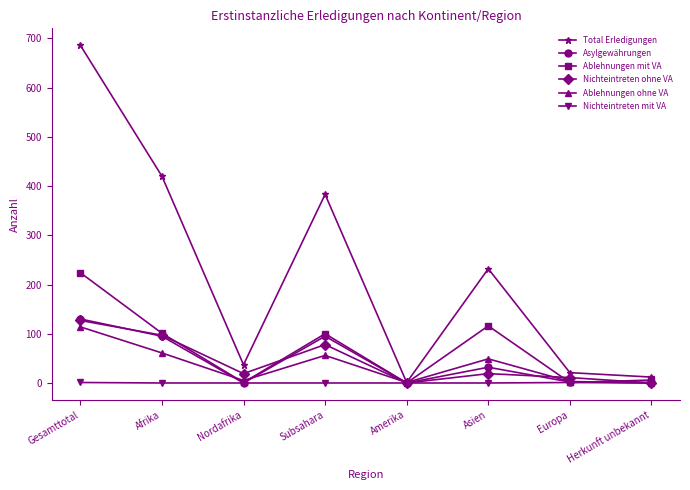

Which series changed the most between Gesamttotal and Herkunft unbekannt?

Total Erledigungen